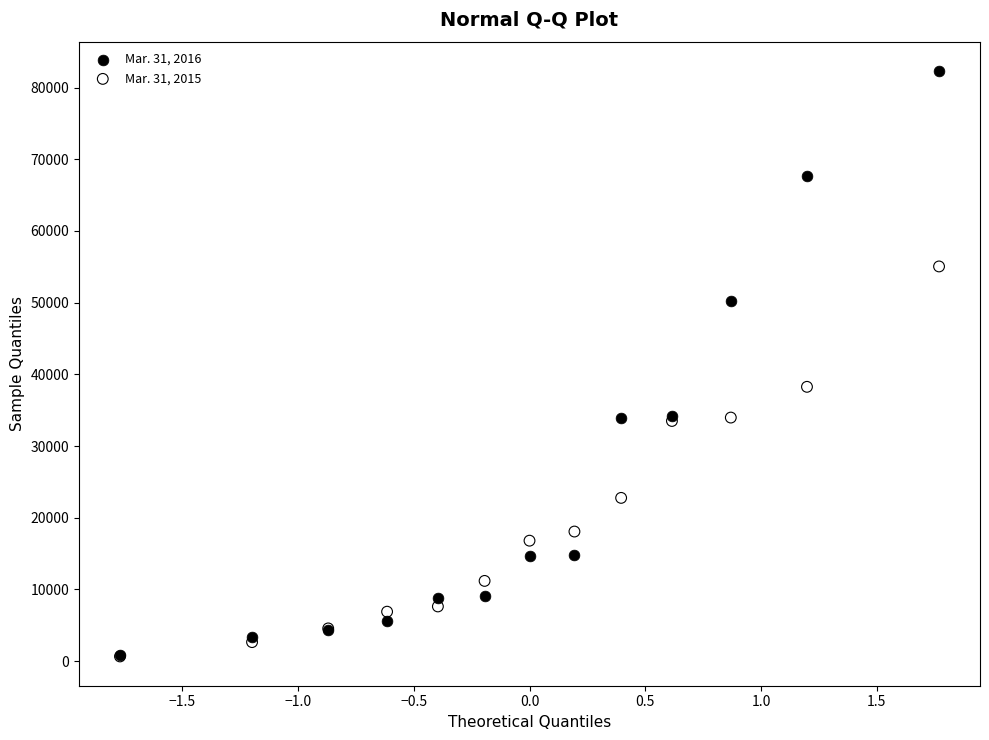

Which series has the widest spread of Y values?

Mar. 31, 2016